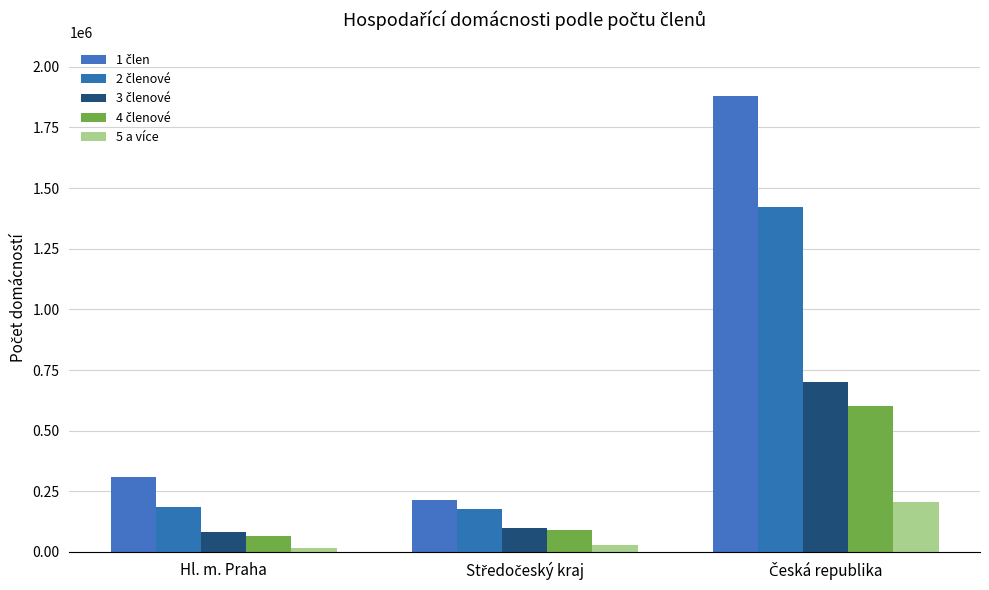

Reading right to left, extract all data points from this chart.

1 člen: 1880336	216053	308279
2 členové: 1421003	176761	183865
3 členové: 701829	98174	82920
4 členové: 602503	91195	64993
5 a více: 207432	30757	17944